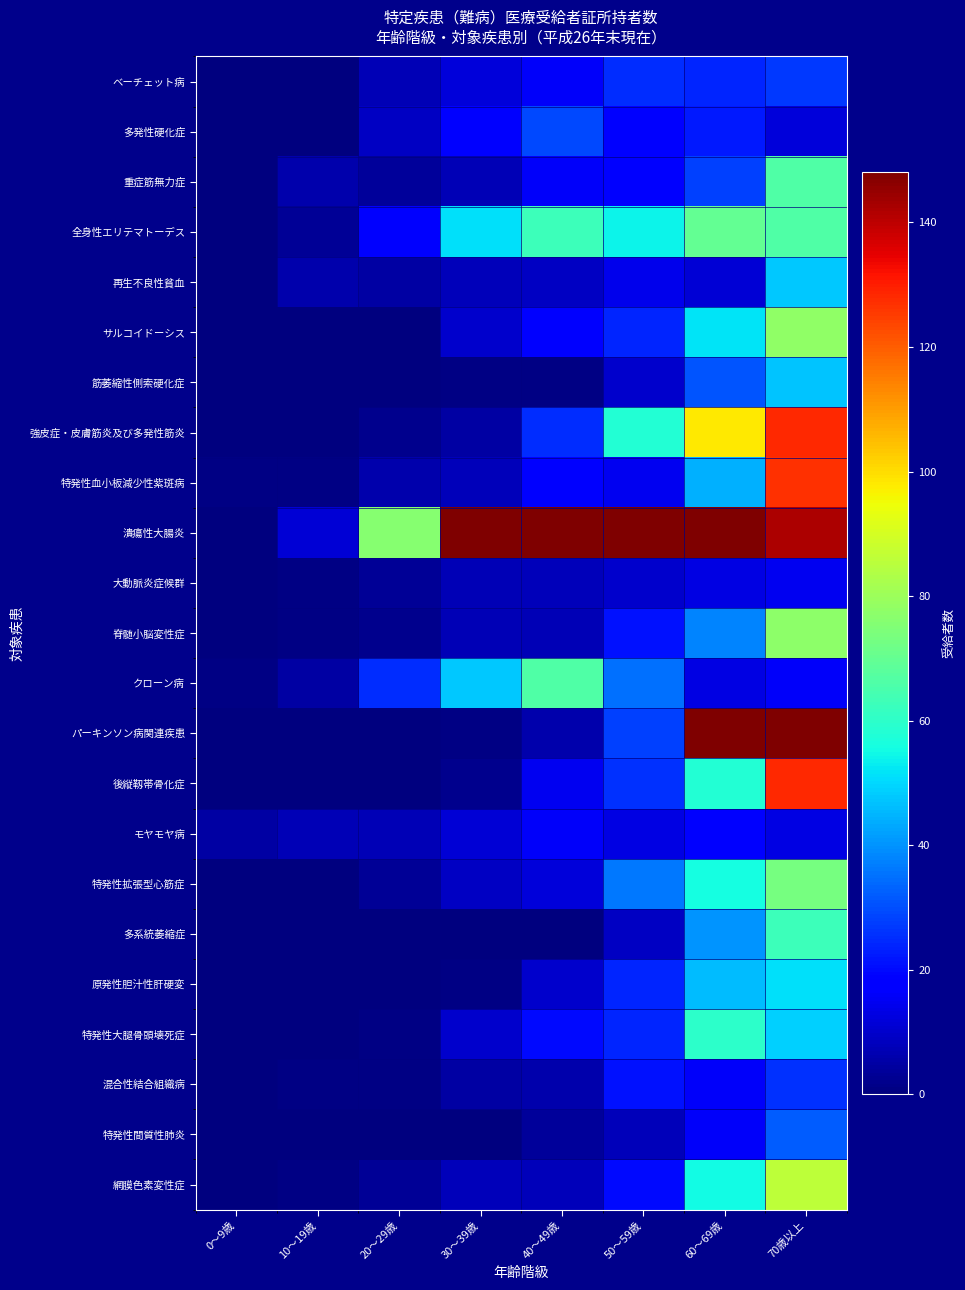

What is the total value across all series at 40～49歳?

534